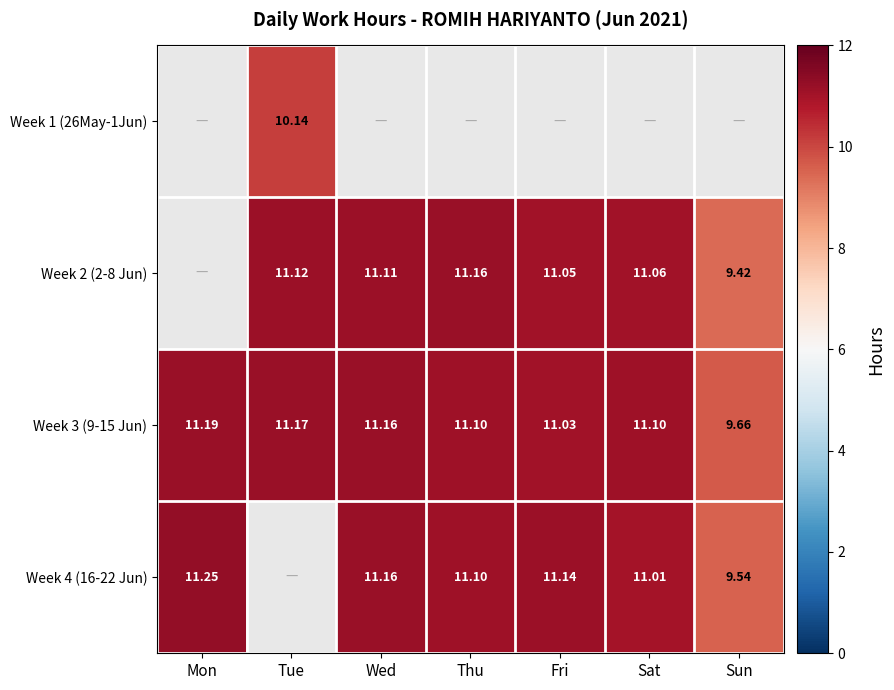

What is the sum of all Week 3 (9-15 Jun) values?

76.4